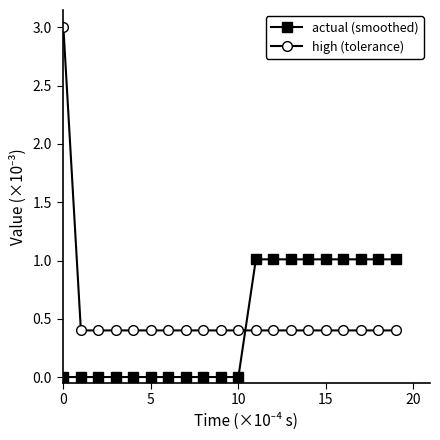

Rank the series by their maximum value, from highest to lowest.

high (tolerance), actual (smoothed)